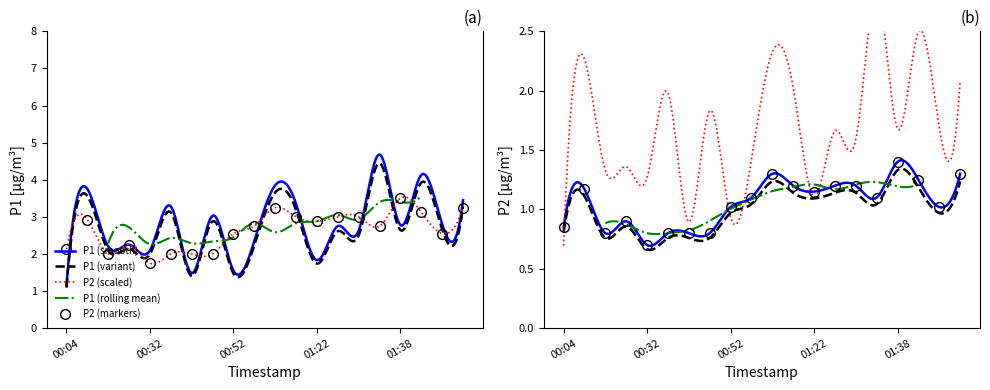

What is the label of the 1st point from the left?

00:04